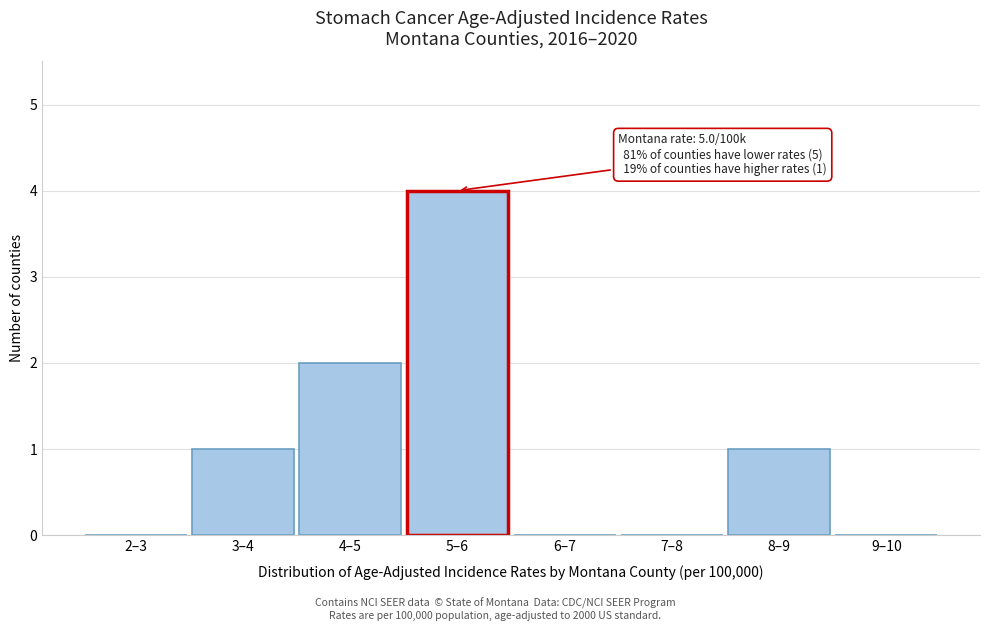

Reading left to right, extract all data points from this chart.

2–3=0	3–4=1	4–5=2	5–6=4	6–7=0	7–8=0	8–9=1	9–10=0